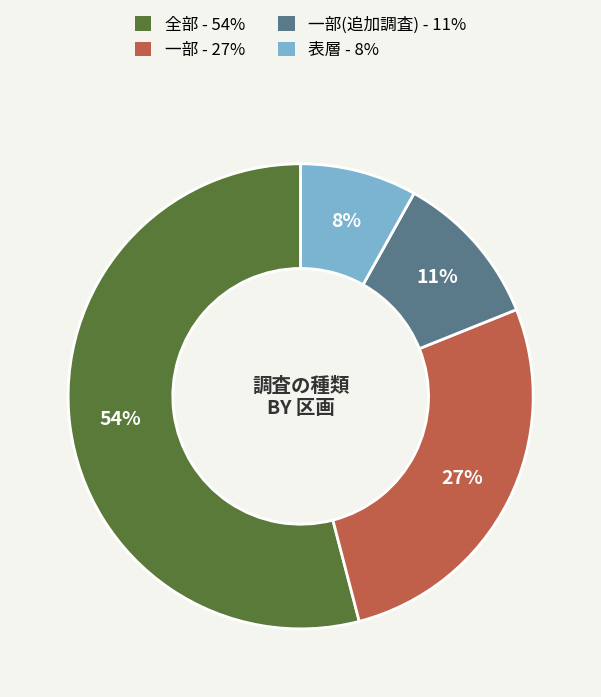

Does any single category account for the majority?

Yes